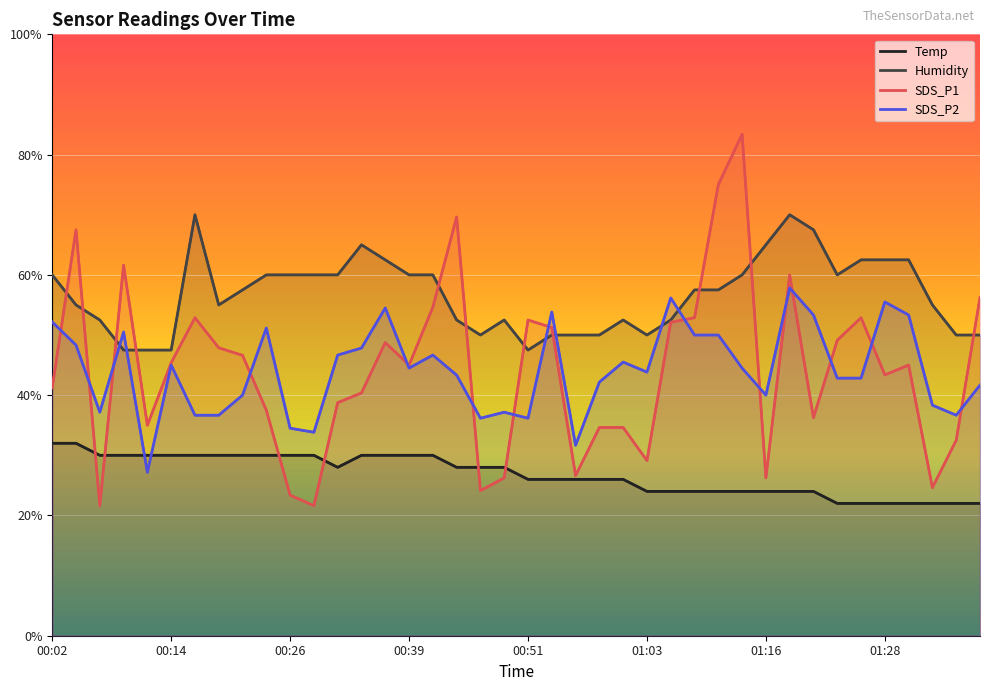

List the series in order of their peak value, highest first.

SDS_P1, Humidity, SDS_P2, Temp